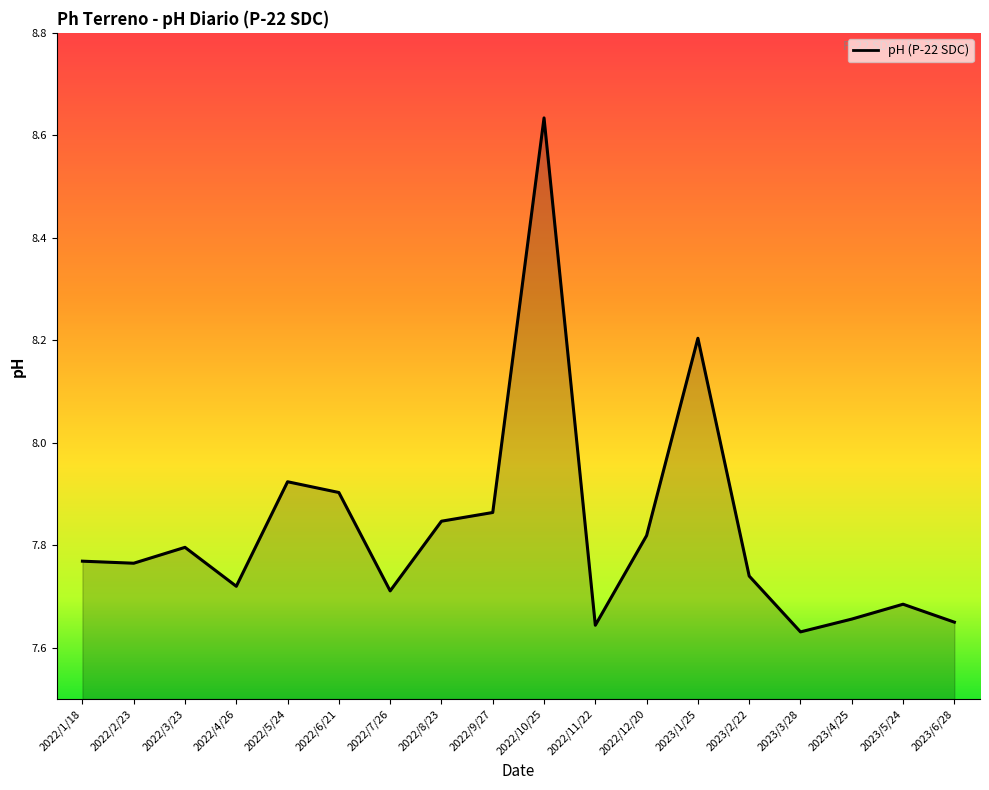

Which has a higher value, 2022/8/23 or 2023/2/22?

2022/8/23